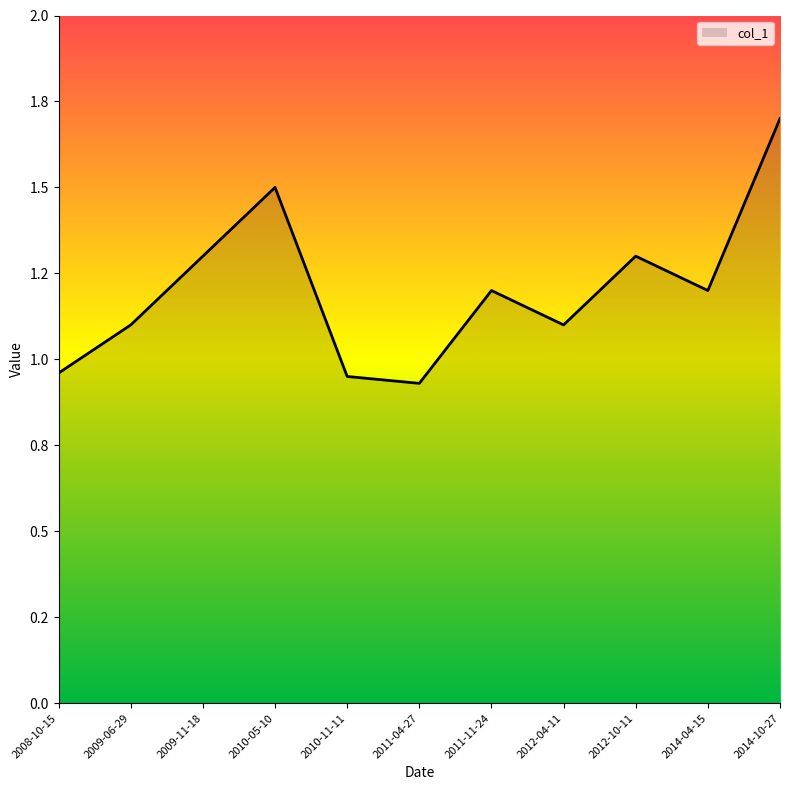

What is the minimum value shown in the chart?

0.9